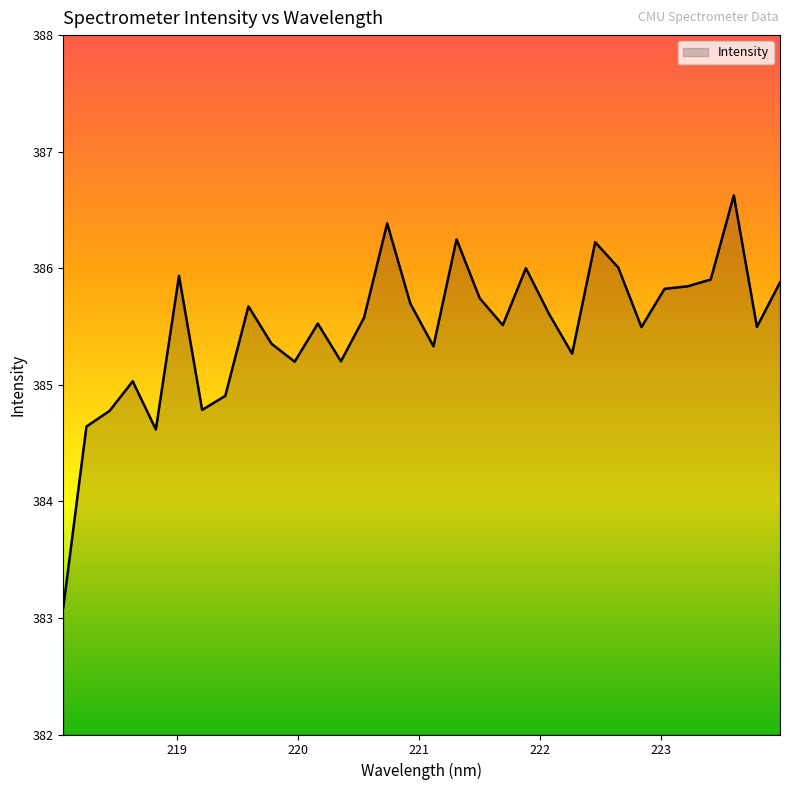

What is the difference between the maximum and minimum values?

3.5